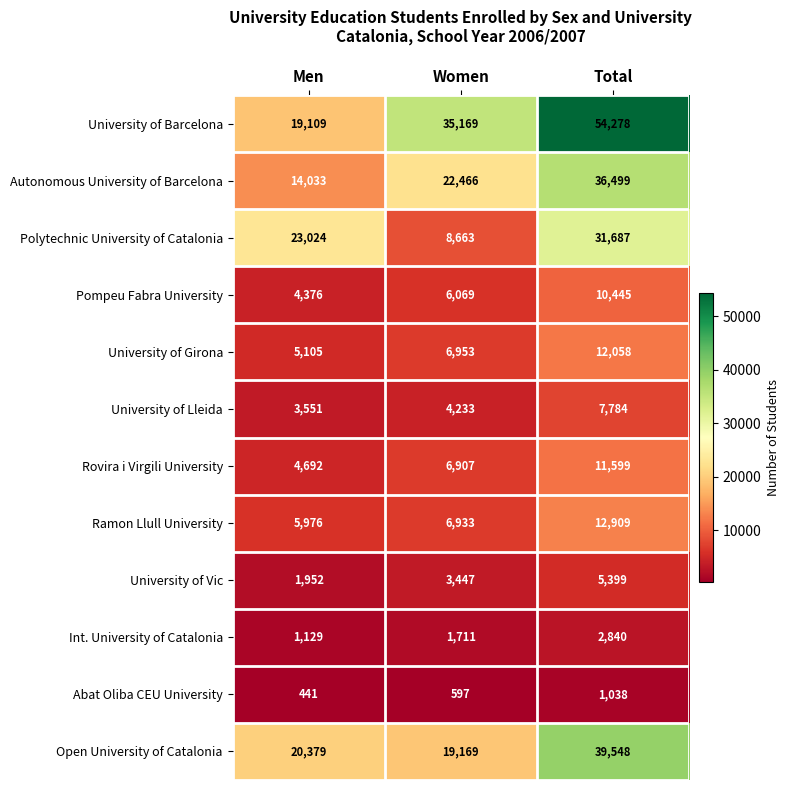

At Women, list the series in order from smallest to largest.

Abat Oliba CEU University, Int. University of Catalonia, University of Vic, University of Lleida, Pompeu Fabra University, Rovira i Virgili University, Ramon Llull University, University of Girona, Polytechnic University of Catalonia, Open University of Catalonia, Autonomous University of Barcelona, University of Barcelona